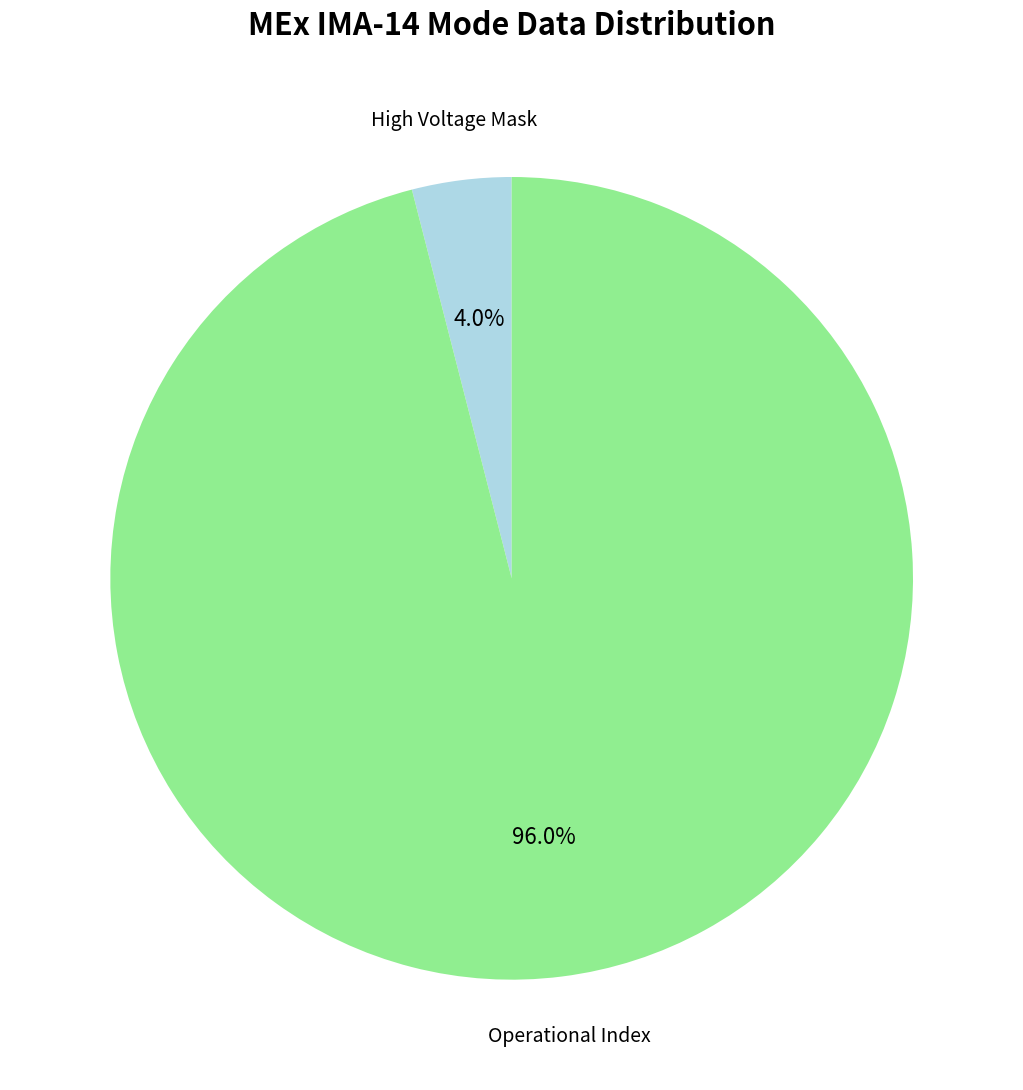

Is there a majority slice in this chart?

Yes